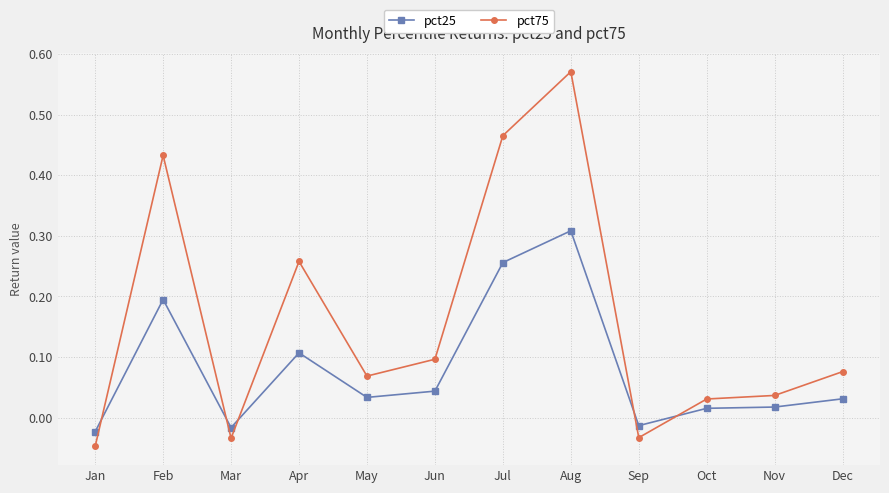

Where is the first local minimum for pct75?

Mar